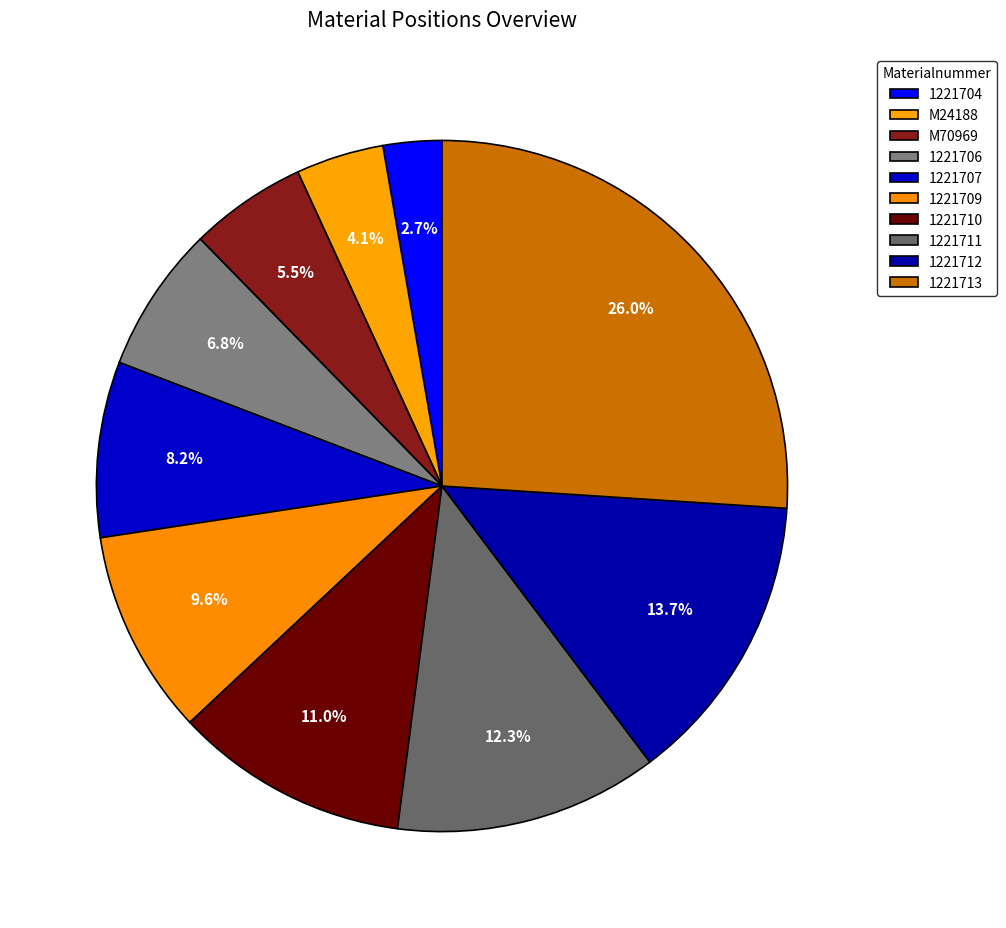

Is there any slice that represents more than half of the pie?

No